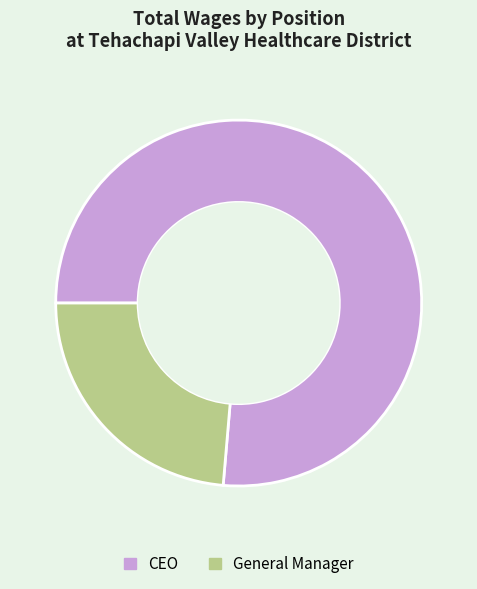

What is the majority slice?

CEO